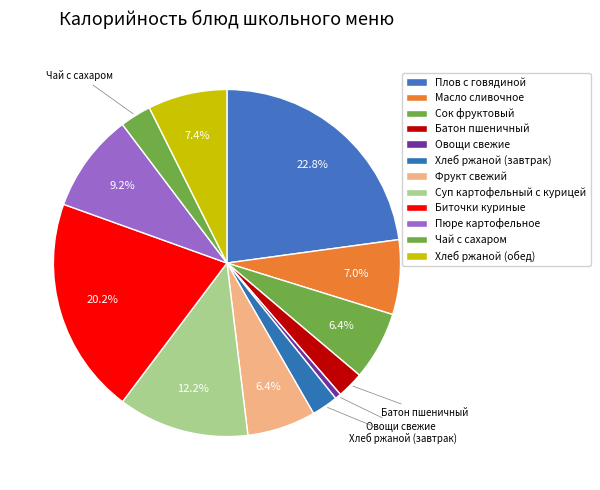

To the nearest percent, what is the average slice percentage?

8%